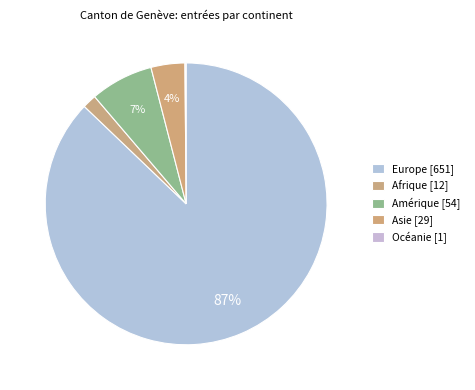

Count the number of slices in the pie.

5